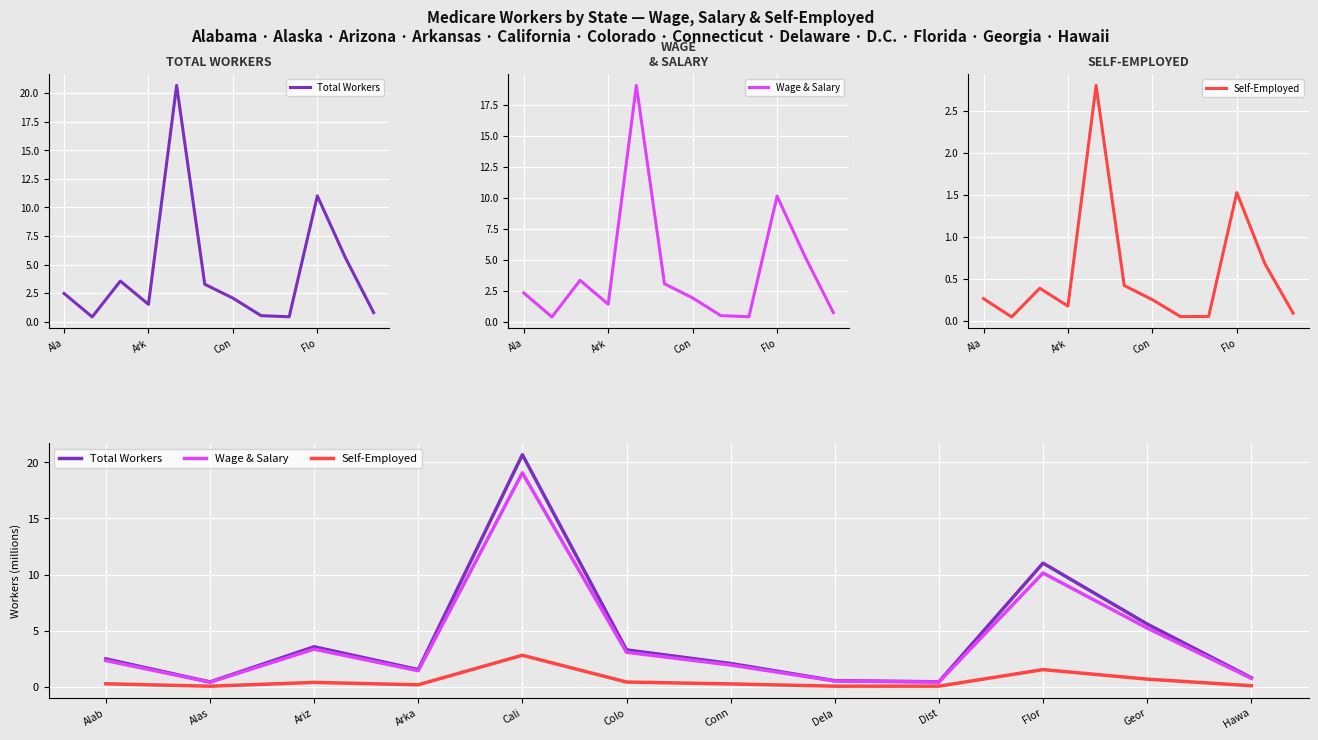

What is the spread (max minus min) of values at Alab?

2.2